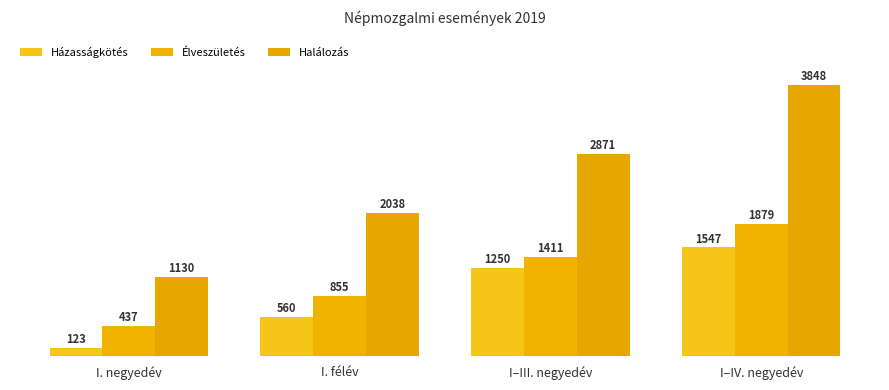

List the series in order of their peak value, lowest first.

Házasságkötés, Élveszületés, Halálozás